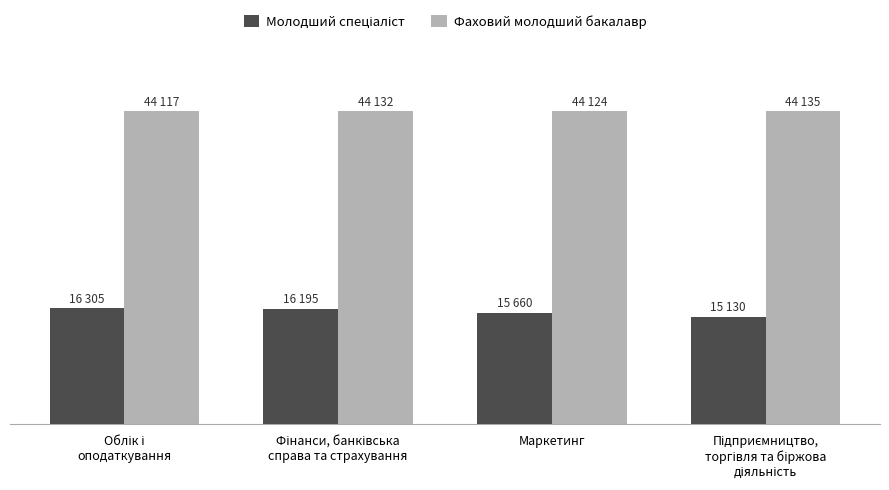

What is the sum of the Фаховий молодший бакалавр values at Підприємництво,
торгівля та біржова
діяльність and Облік і
оподаткування?

88252